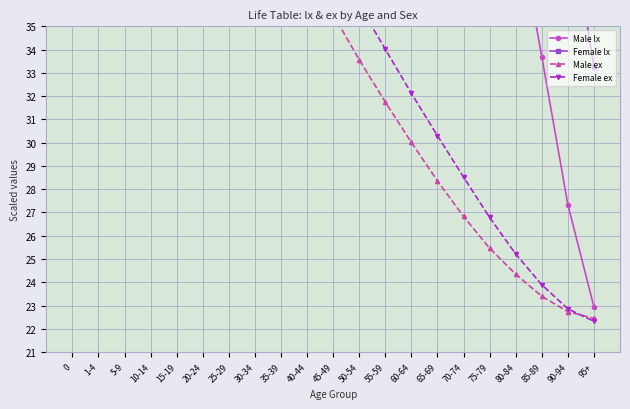

Reading right to left, list all the values displayed in this chart.

Male lx: 22.9	27.3	33.7	39.9	45.1	48.8	51.2	52.7	53.7	54.4	54.8	55.1	55.3	55.4	55.6	55.7	55.8	55.8	55.9	55.9	56.0
Female lx: 33.2	40.3	45.5	49.1	51.1	52.5	53.5	54.2	54.7	55.1	55.4	55.5	55.6	55.7	55.7	55.7	55.8	55.8	55.8	55.9	56.0
Male ex: 22.4	22.7	23.4	24.3	25.5	26.8	28.4	30.0	31.7	33.6	35.5	37.4	39.4	41.4	43.4	45.4	47.3	49.4	51.4	53.0	53.4
Female ex: 22.3	22.9	23.9	25.2	26.8	28.5	30.3	32.1	34.0	35.9	37.9	39.8	41.9	43.9	46.0	48.0	50.0	52.0	54.1	55.7	56.0